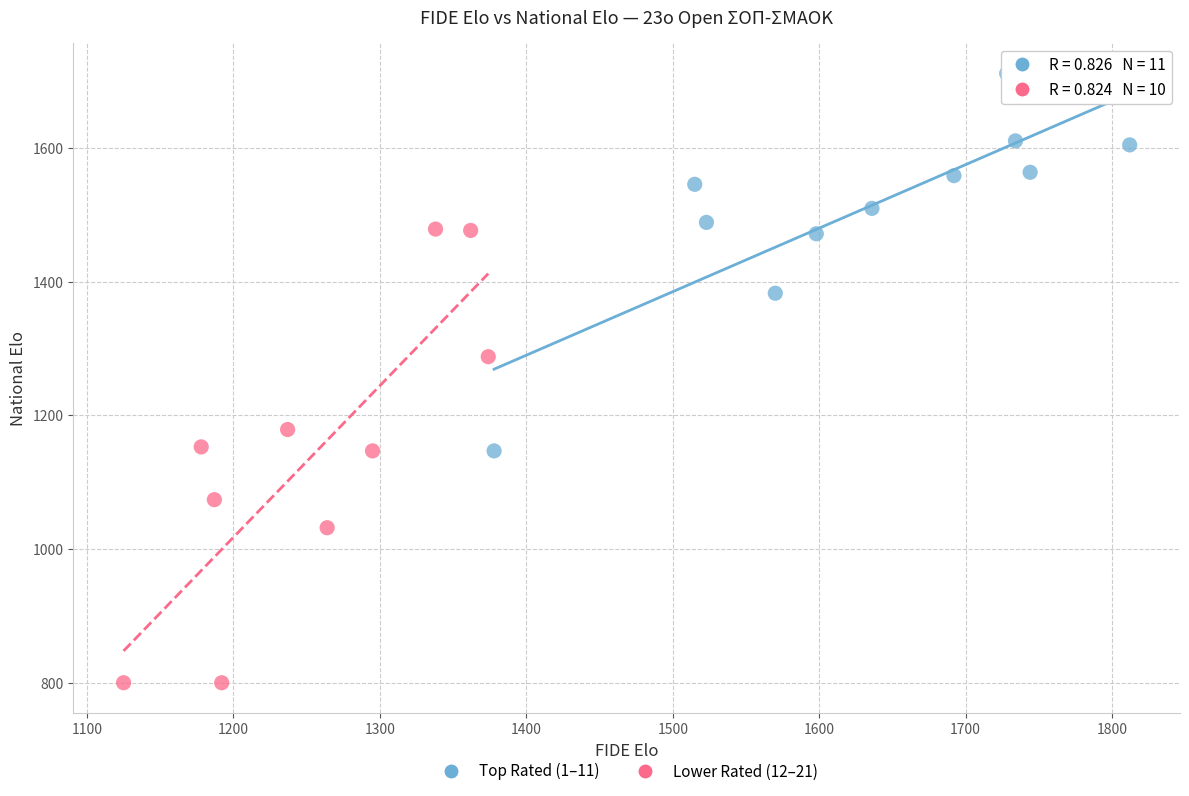

Which series has the largest Y range (max minus min)?

Lower Rated (12–21)